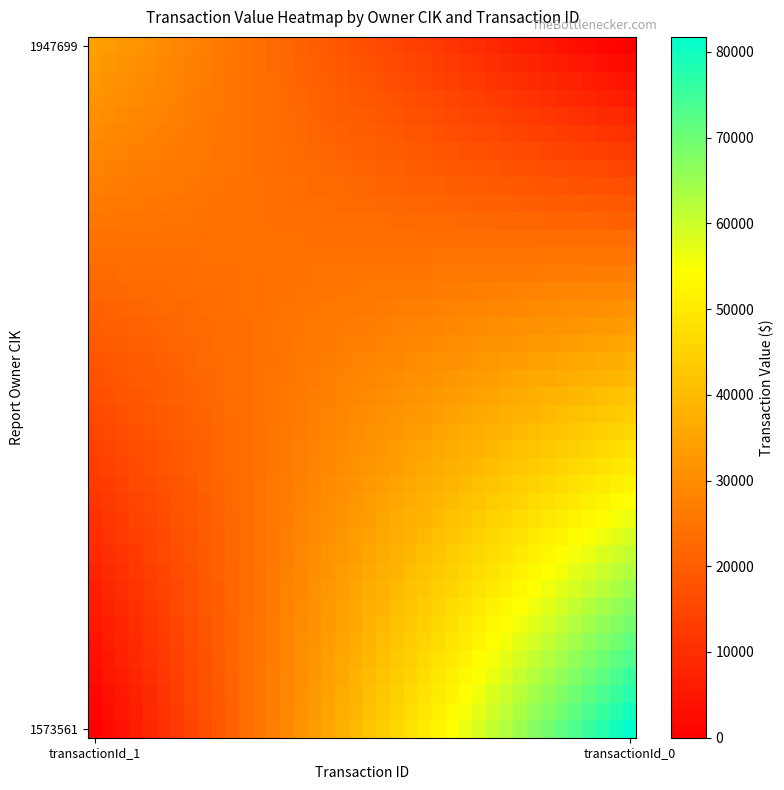

How many series are shown in this chart?

40